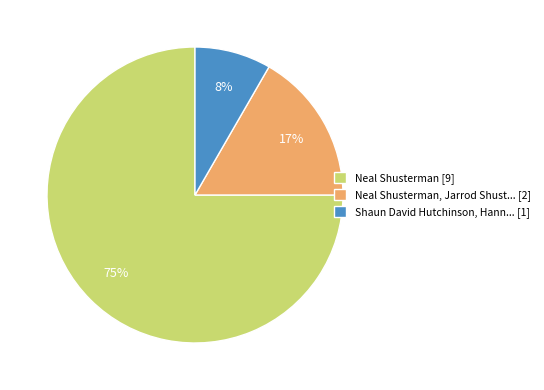

Which slice is the smallest?

Shaun David Hutchinson, Hann... [1]